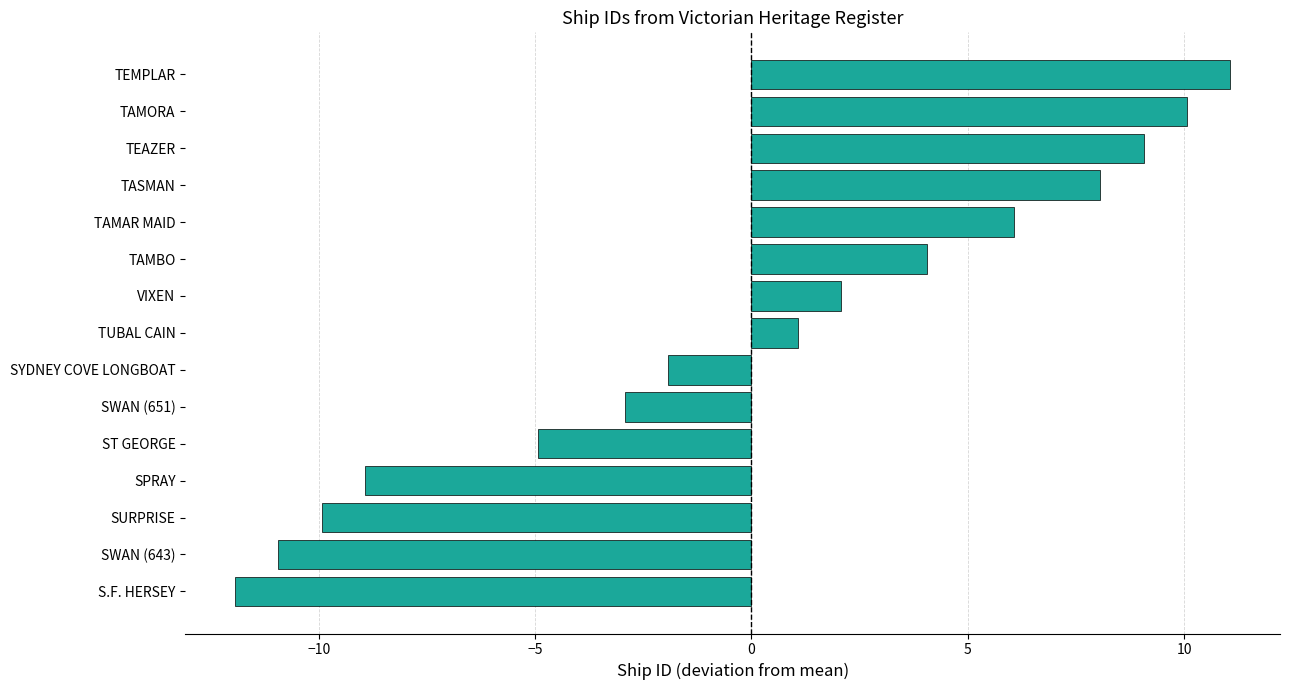

Are the bars horizontal?

Yes